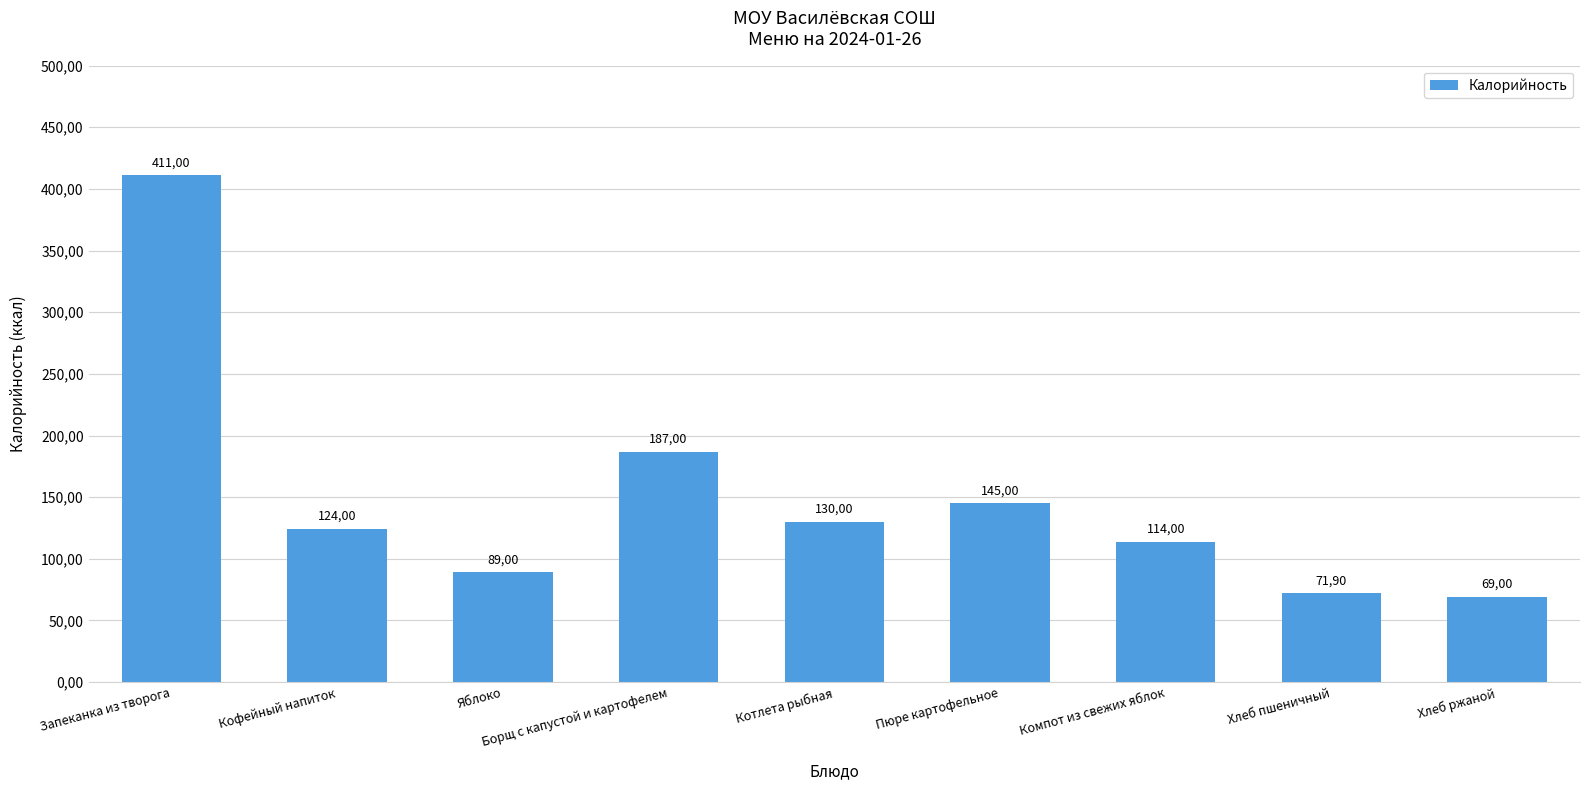

Reading left to right, extract all data points from this chart.

Запеканка из творога=411.0	Кофейный напиток=124.0	Яблоко=89.0	Борщ с капустой и картофелем=187.0	Котлета рыбная=130.0	Пюре картофельное=145.0	Компот из свежих яблок=114.0	Хлеб пшеничный=71.9	Хлеб ржаной=69.0